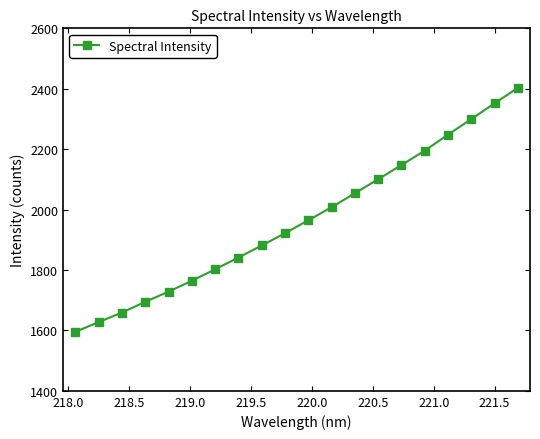

What is the average value?

1964.4